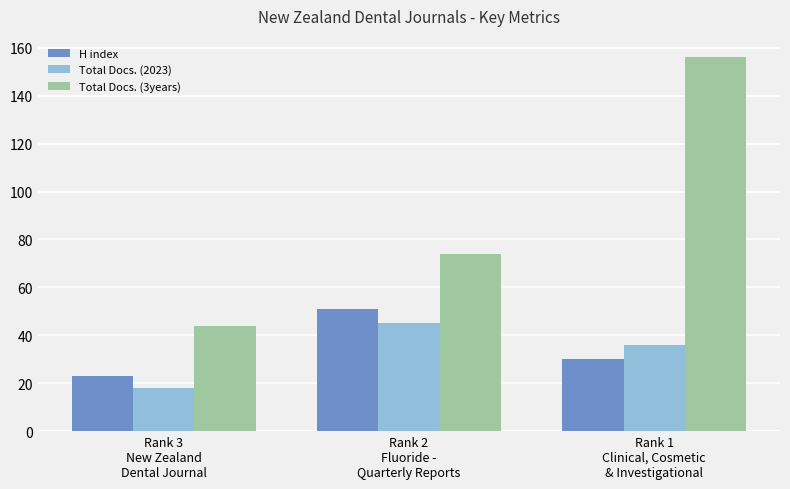

List the labels in order of Total Docs. (2023) value, largest first.

Rank 2
Fluoride -
Quarterly Reports, Rank 1
Clinical, Cosmetic
& Investigational, Rank 3
New Zealand
Dental Journal